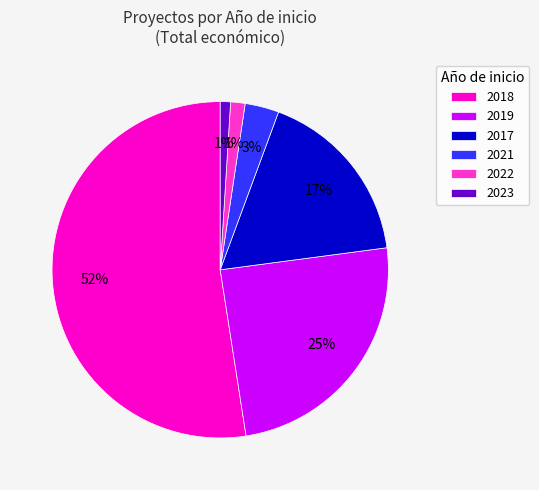

The 2019 slice represents 11% of the pie. True or false?

False